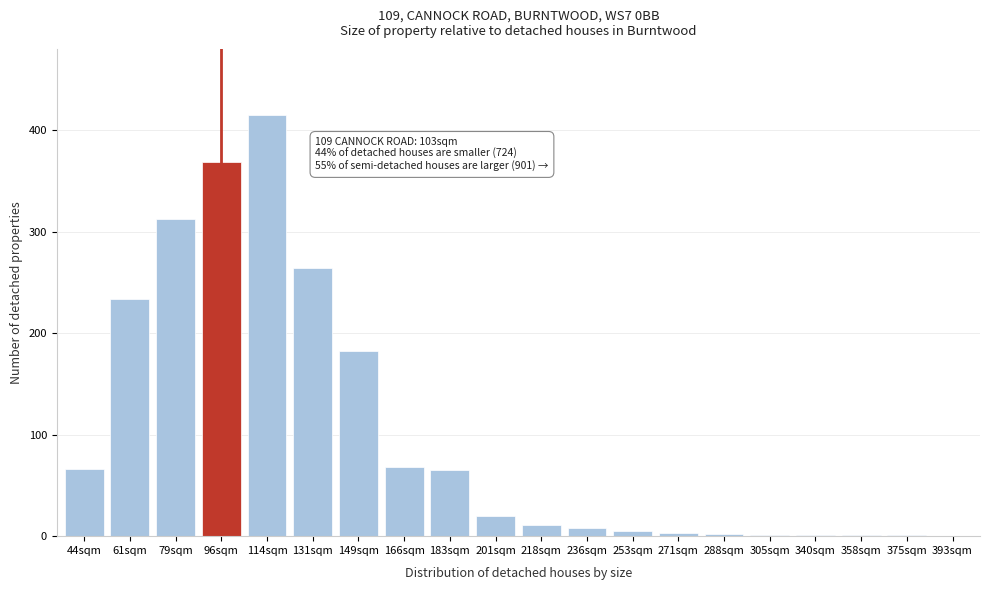

At which label is the value closest to 207?

149sqm